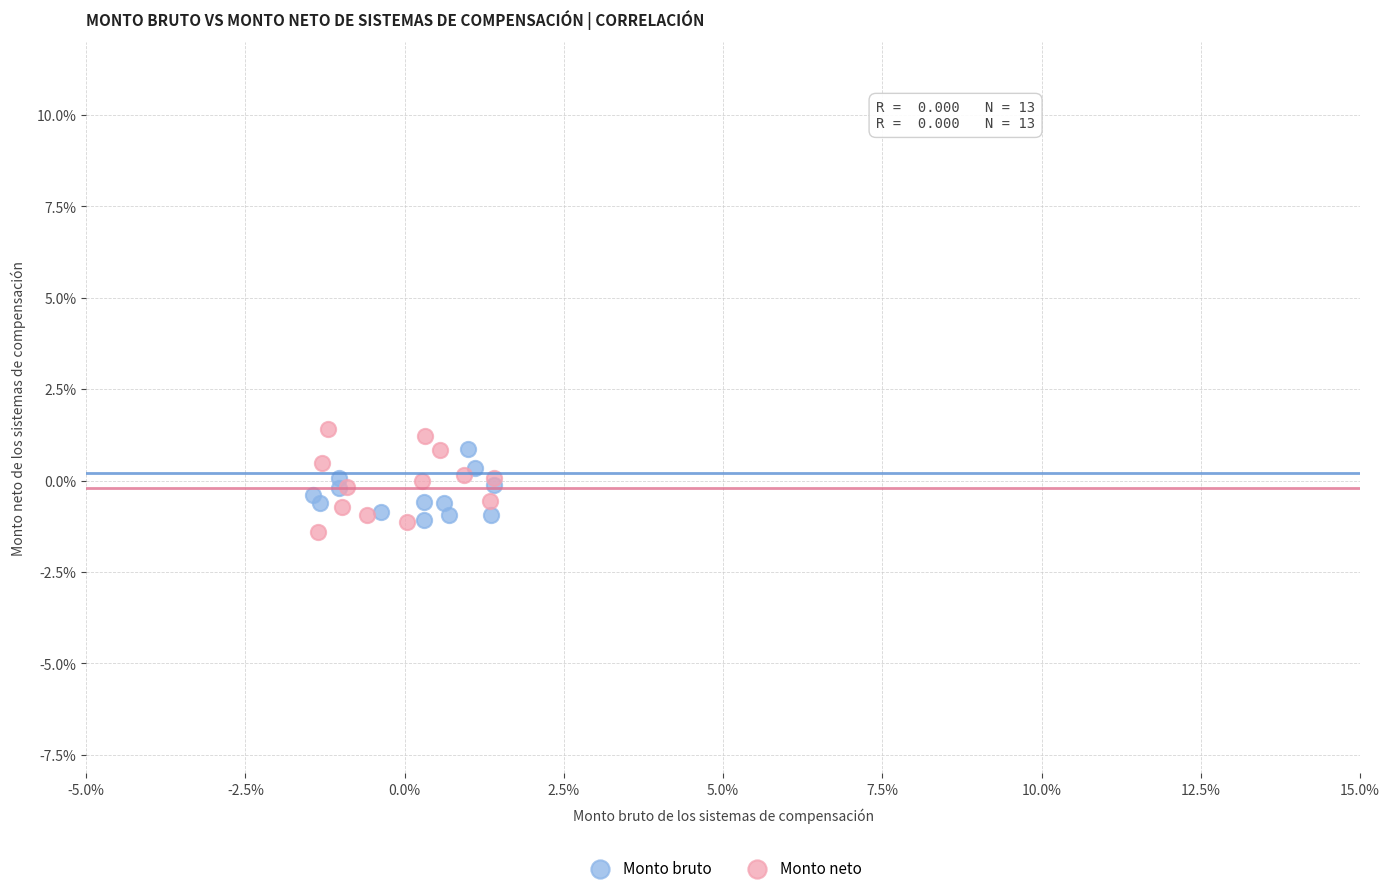

What are all the series names shown in the legend?

Monto bruto, Monto neto